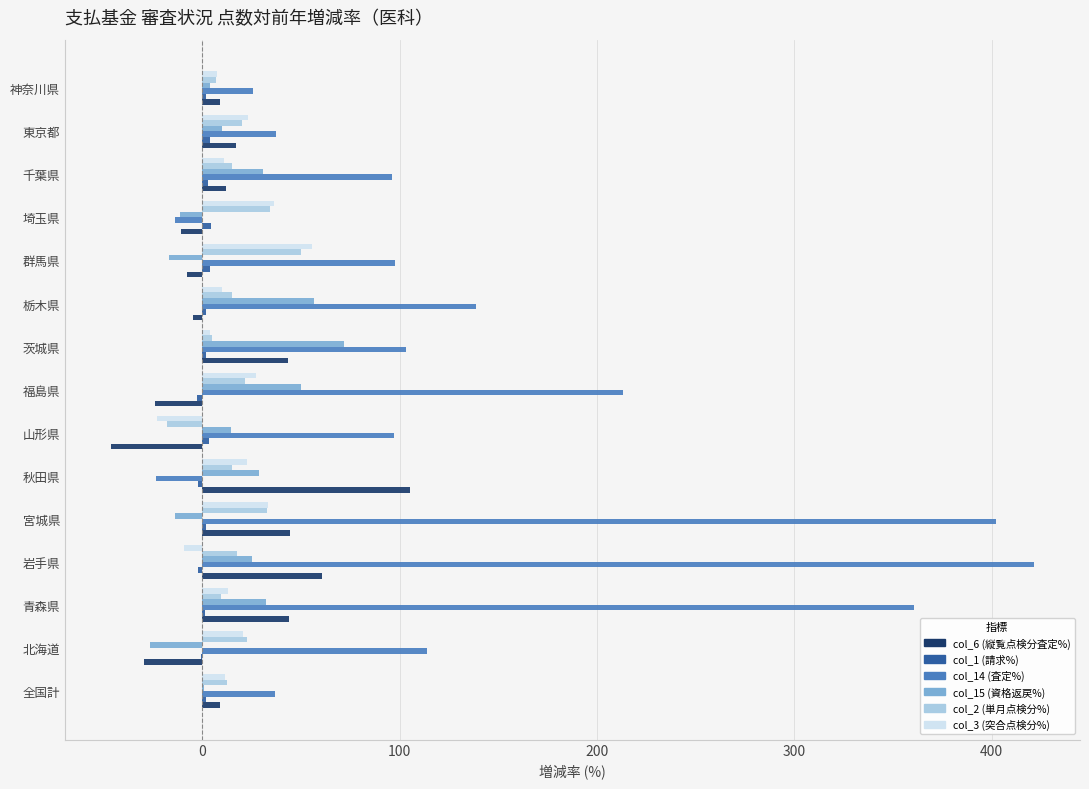

Is it true that col_6 (縦覧点検分査定%) equals 43.7 at 青森県?

True